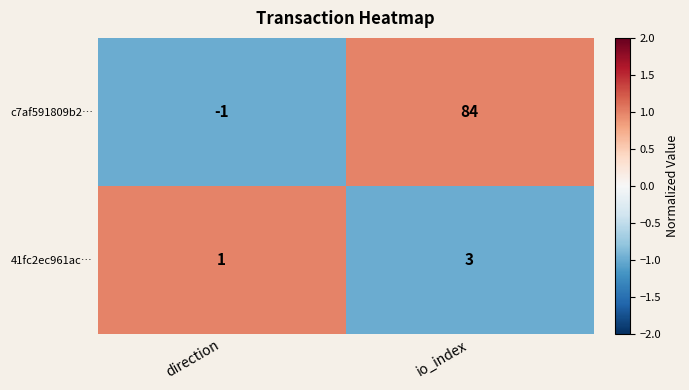

Where is c7af591809b2… nearest to the value 41?

direction